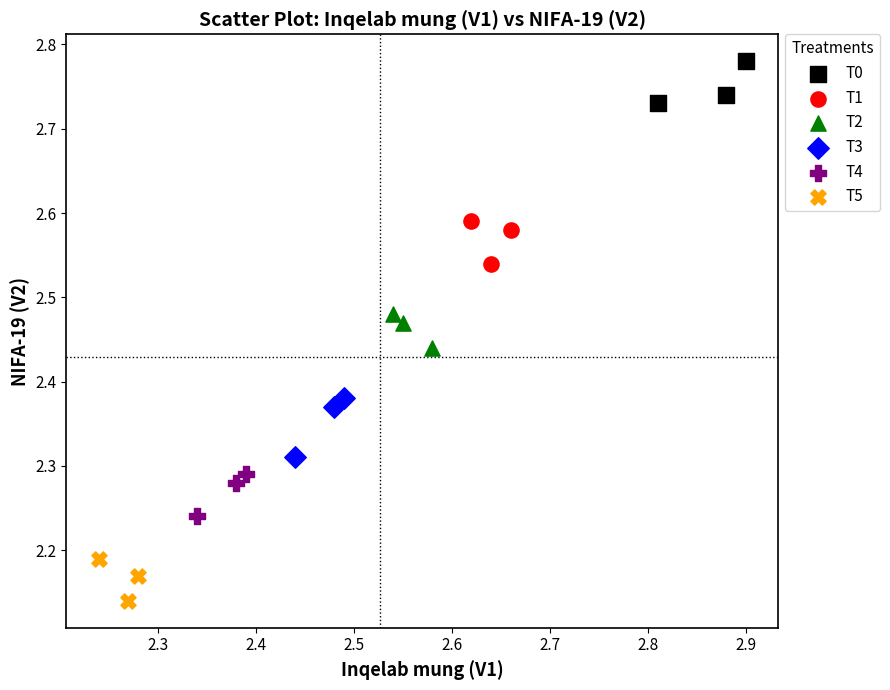

Which series contains the highest Y value?

T0